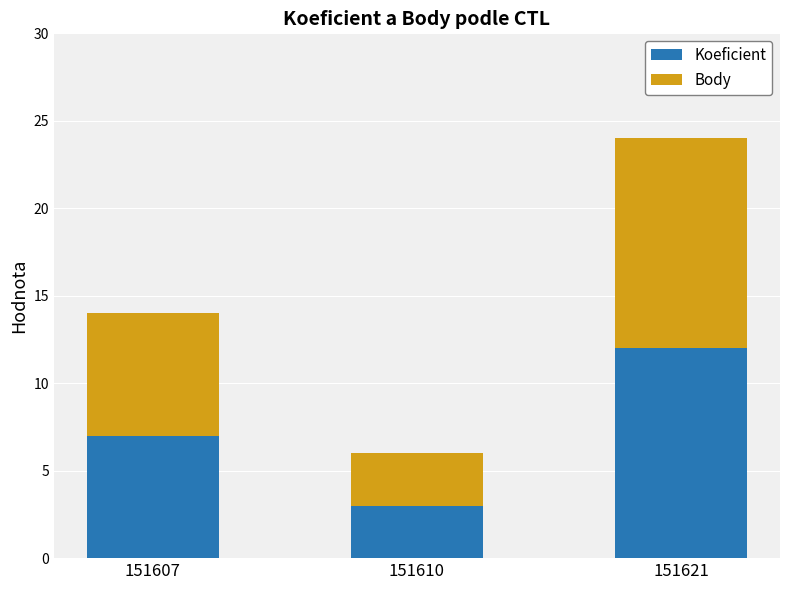

Reading left to right, what are the values for Koeficient?

7	3	12